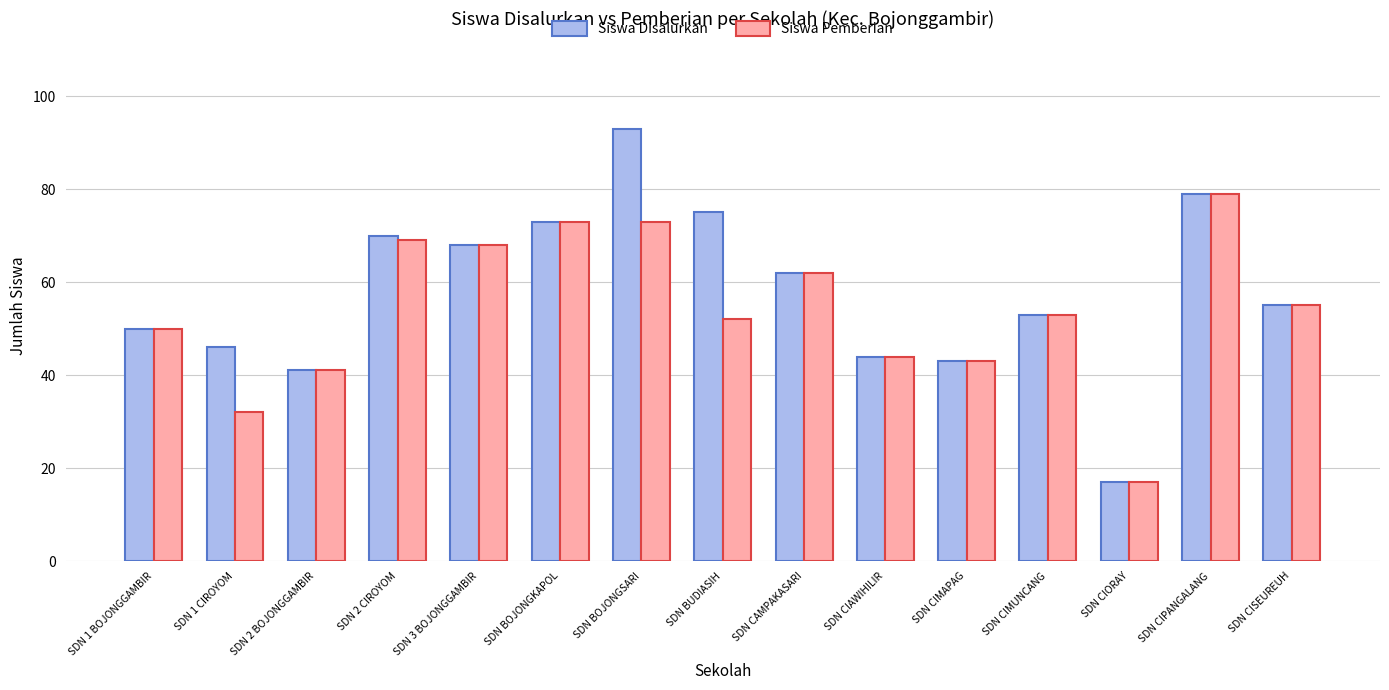

Rank the series by their average value, from highest to lowest.

Siswa Disalurkan, Siswa Pemberian